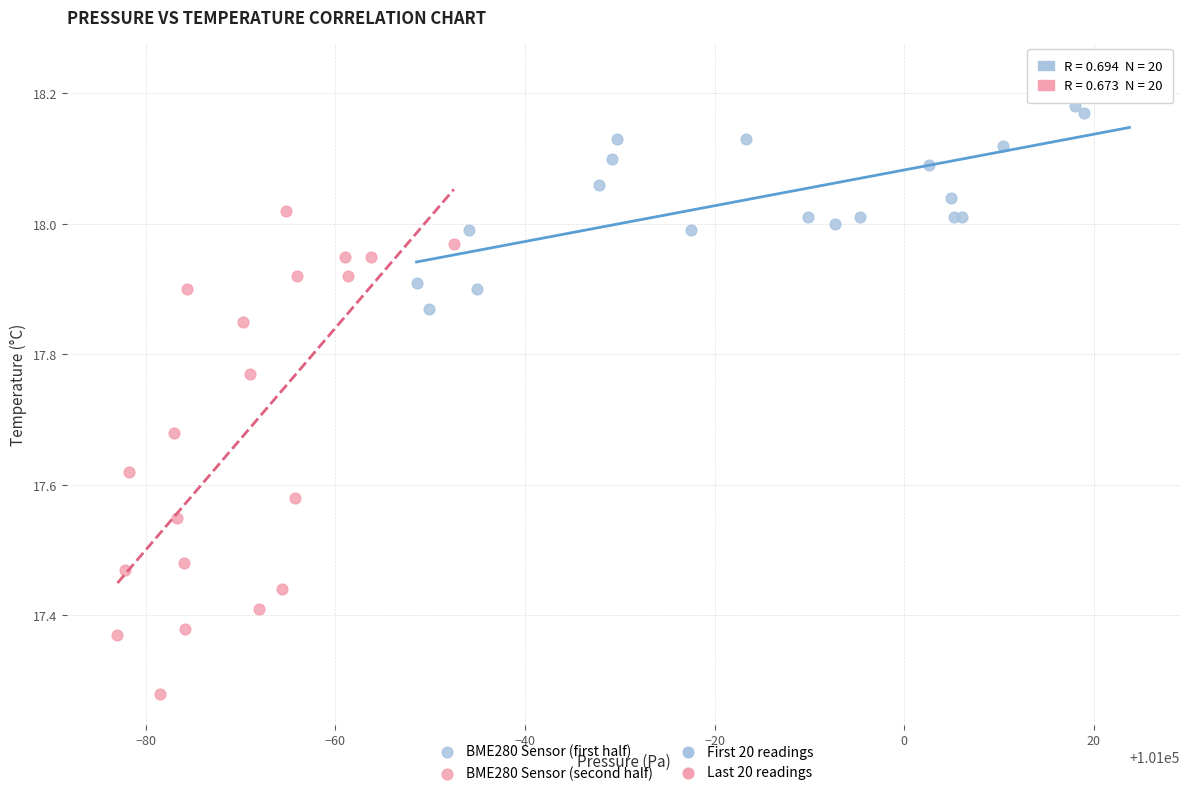

Which series reaches the maximum Y coordinate?

BME280 Sensor (first half)